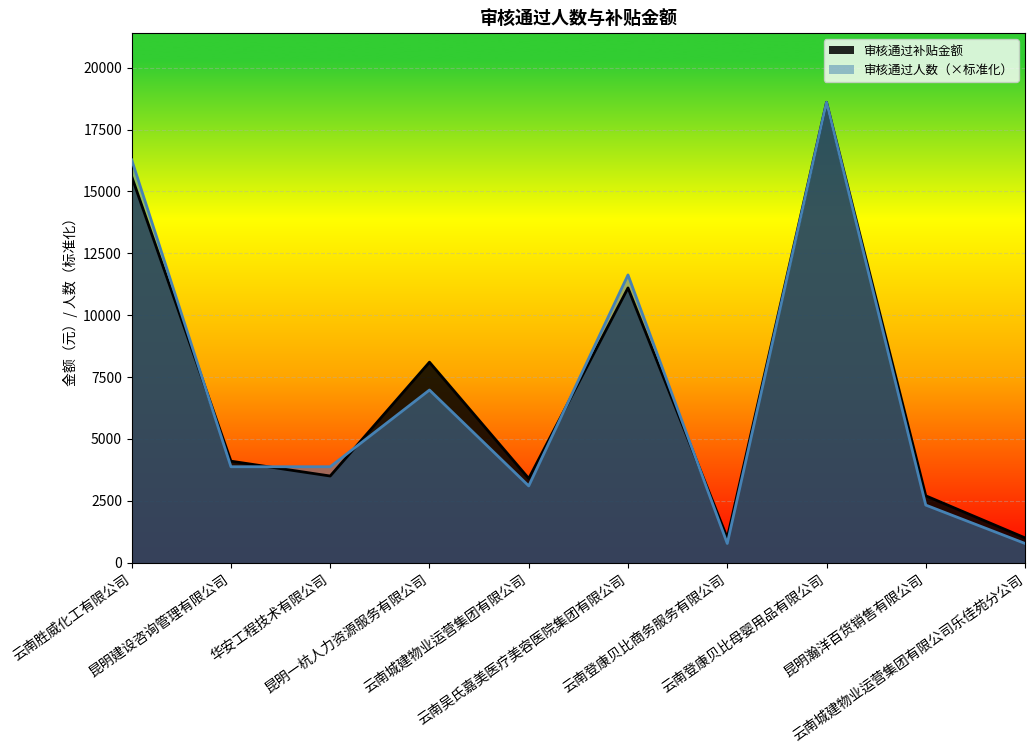

Rank the series by their maximum value, from highest to lowest.

审核通过人数, 审核通过补贴金额